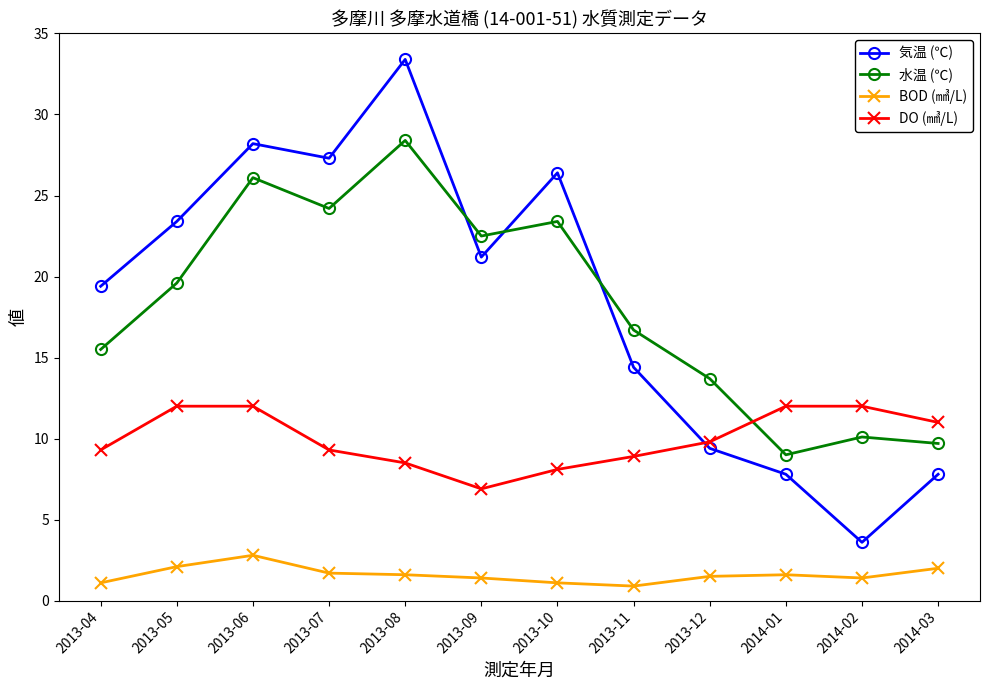

How many distinct data groups are displayed?

4